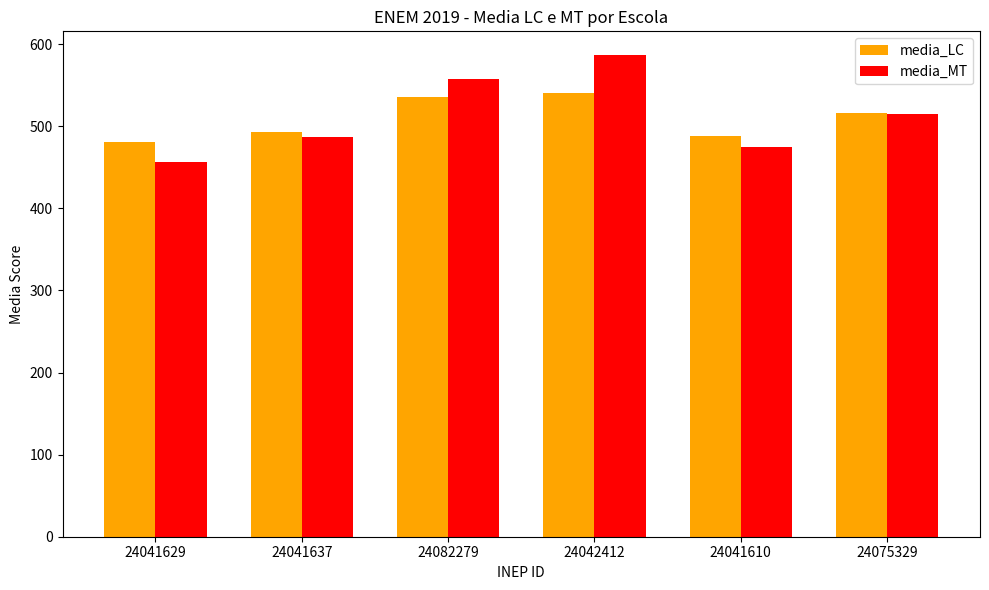

What is the difference between the highest and lowest values at 24082279?

21.6